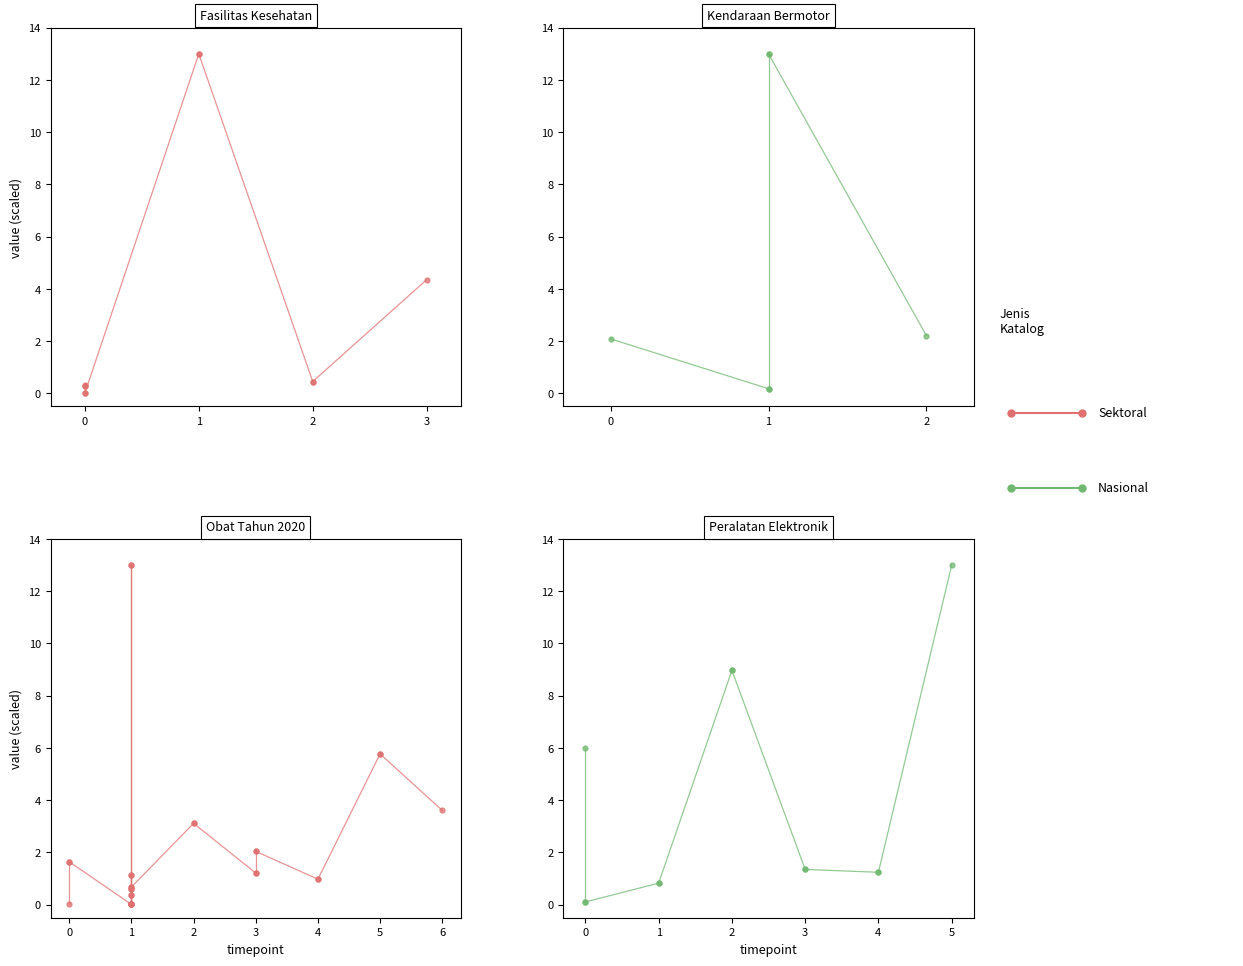

Count the number of data series in this chart.

2